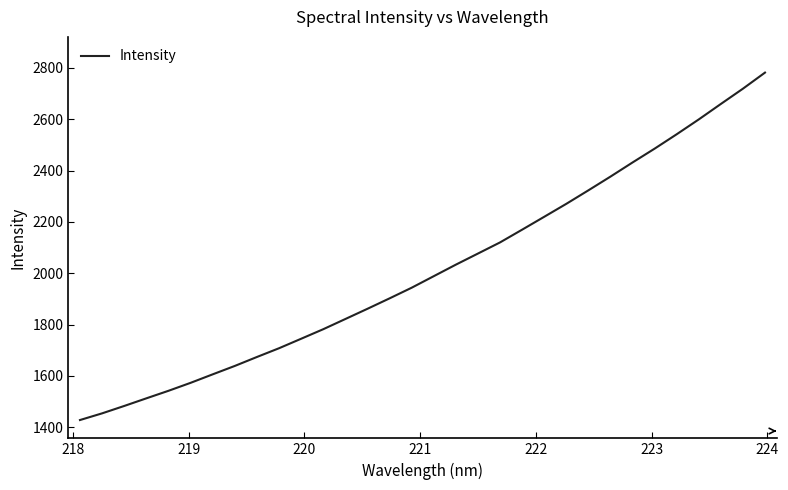

Count the number of data series in this chart.

1